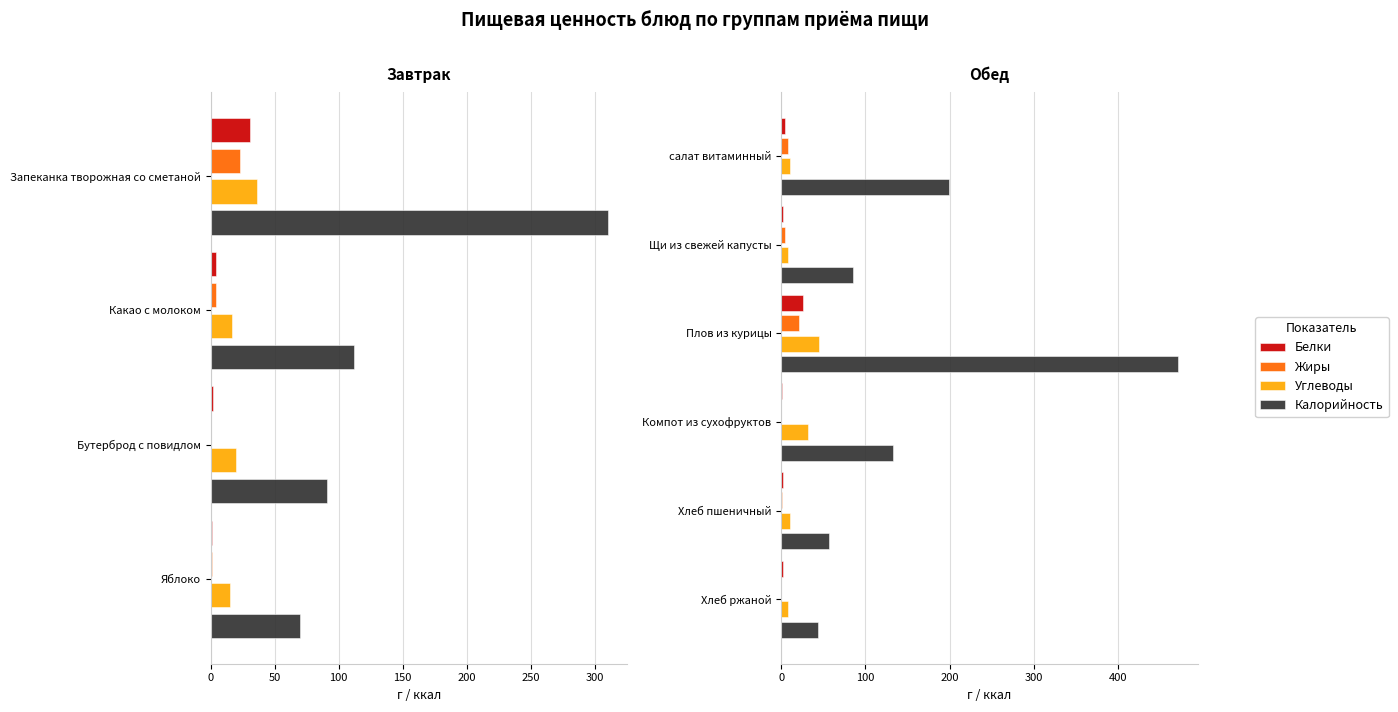

Between Плов из курицы and Хлеб пшеничный, which is larger?

Плов из курицы